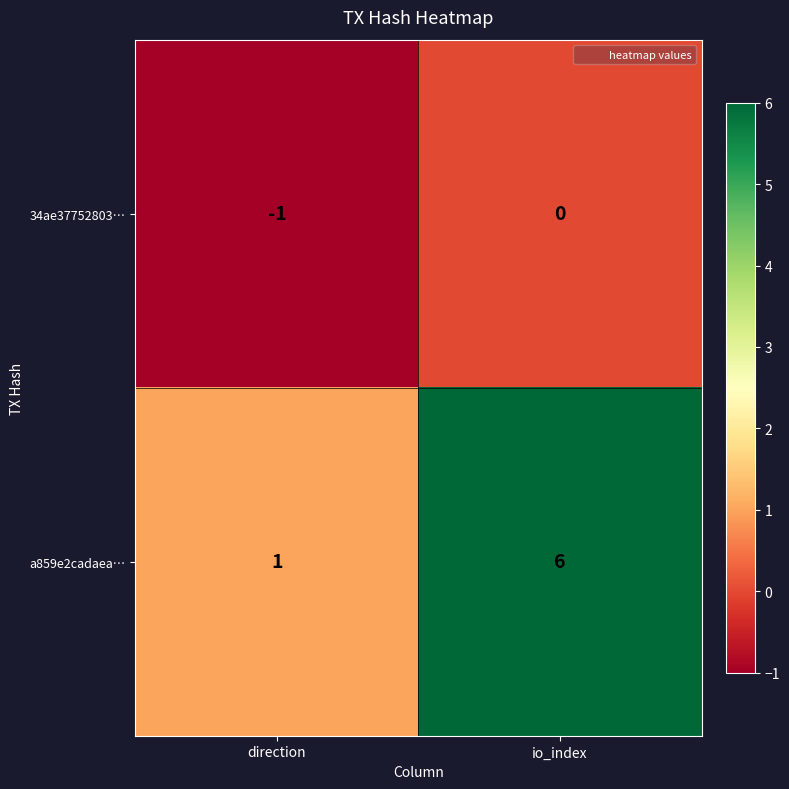

Reading right to left, list all the values displayed in this chart.

34ae37752803…: io_index=0	direction=-1
a859e2cadaea…: io_index=6	direction=1